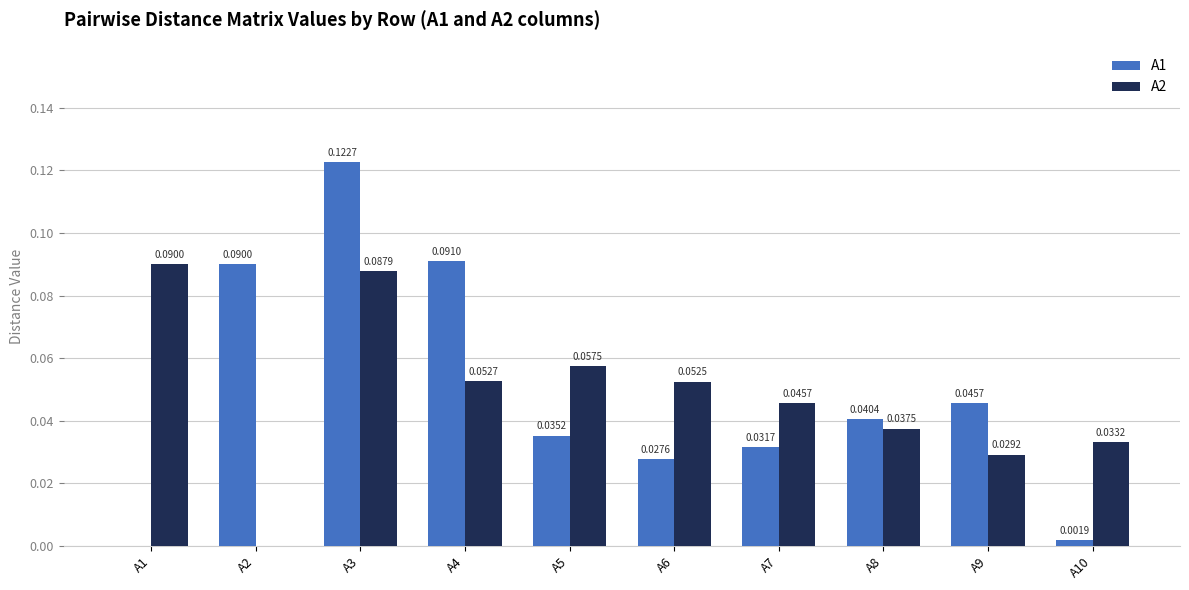

Between A4 and A10, which series saw the biggest shift?

A1